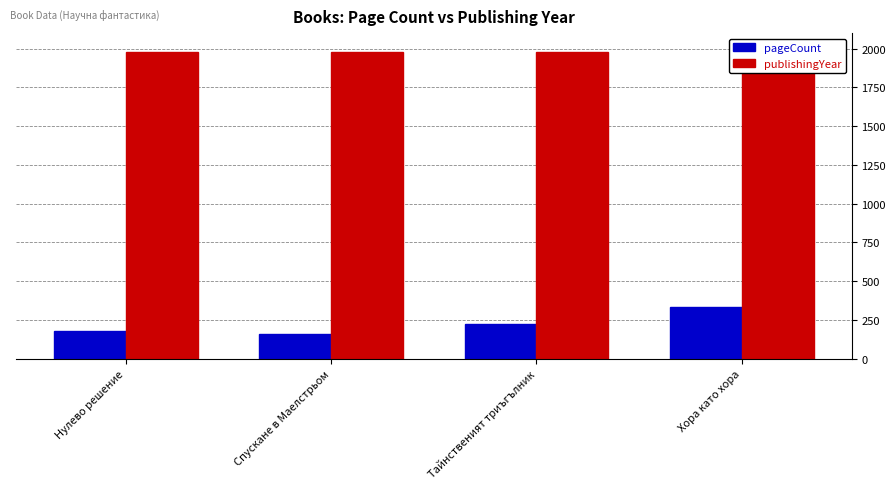

What is the value of the publishingYear bar at the 1st from the left?

1980